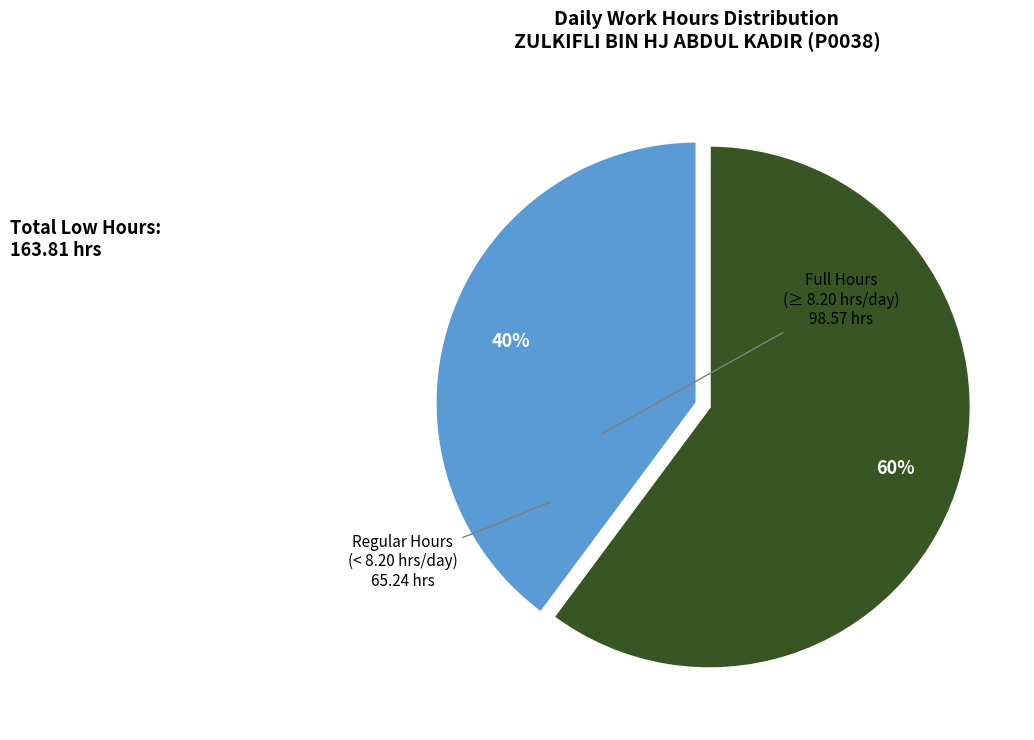

To the nearest percent, what is the difference between the largest and smallest slice percentages?

20%